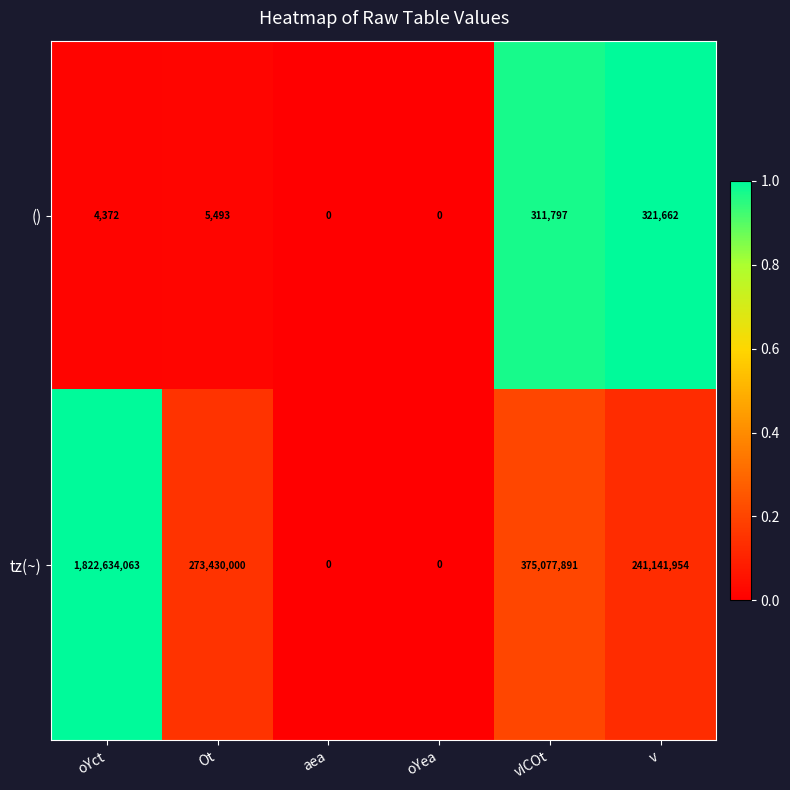

List the series in order of their peak value, highest first.

tz(~), ()